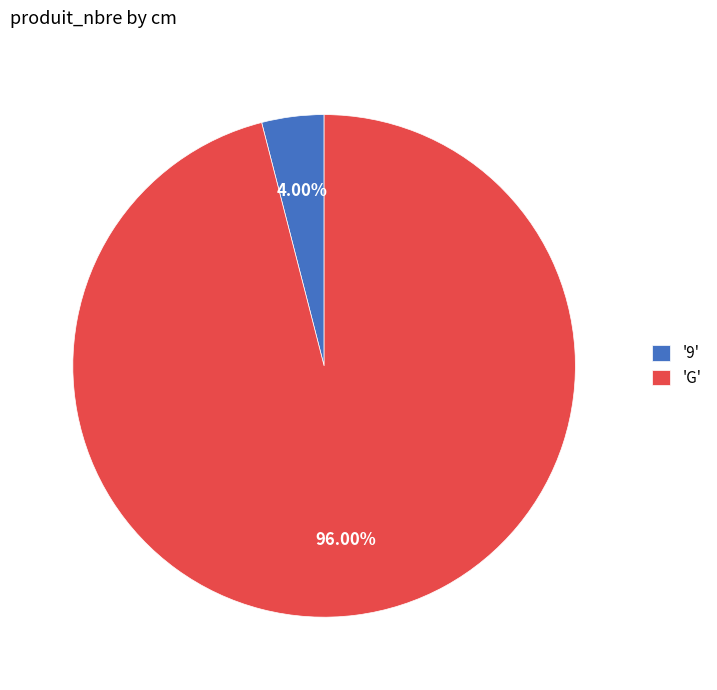

Approximately how many times larger is the value at 'G' compared to '9'?

24.0